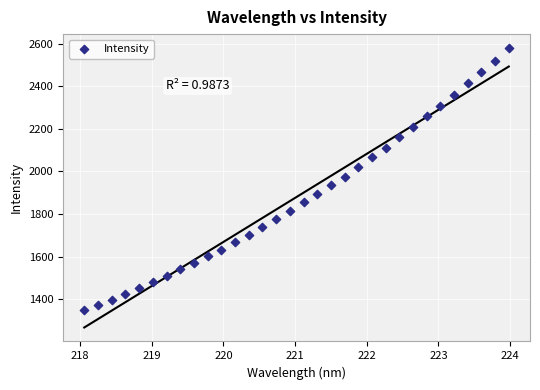

What is the range of X values (max minus min)?

5.9